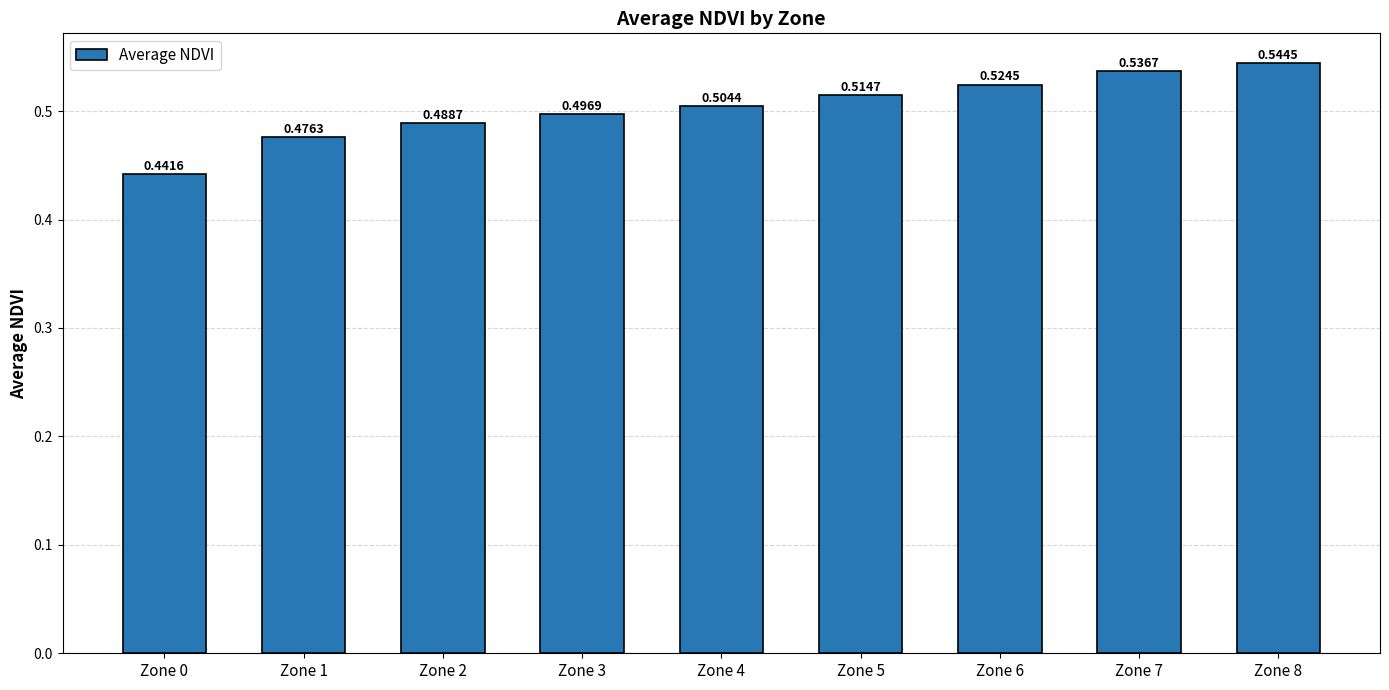

Rank the categories by value from lowest to highest.

Zone 0, Zone 1, Zone 2, Zone 3, Zone 4, Zone 5, Zone 6, Zone 7, Zone 8